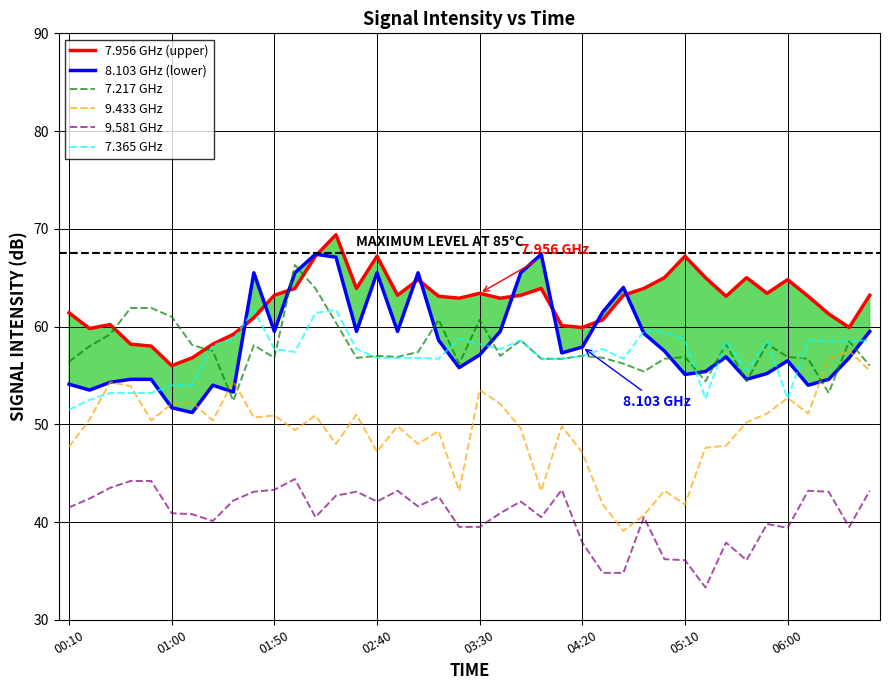

At which label does 9.433 GHz reach its minimum?

27